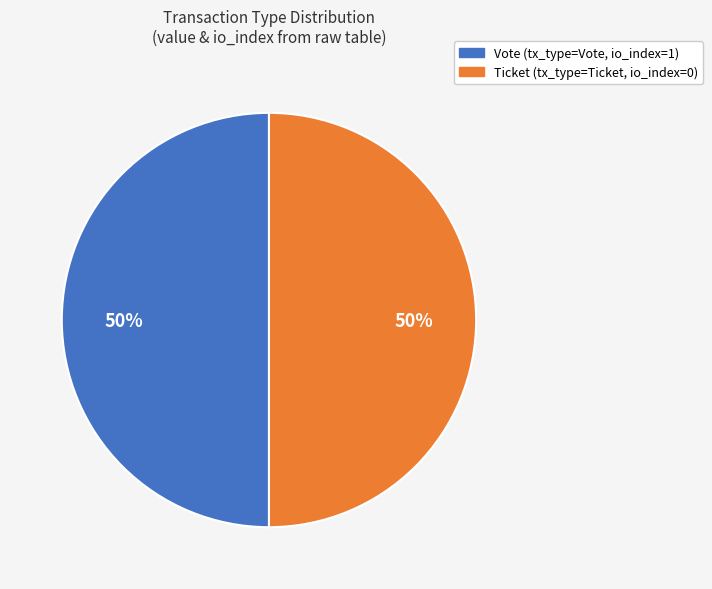

To the nearest percent, what is the average slice percentage?

50%